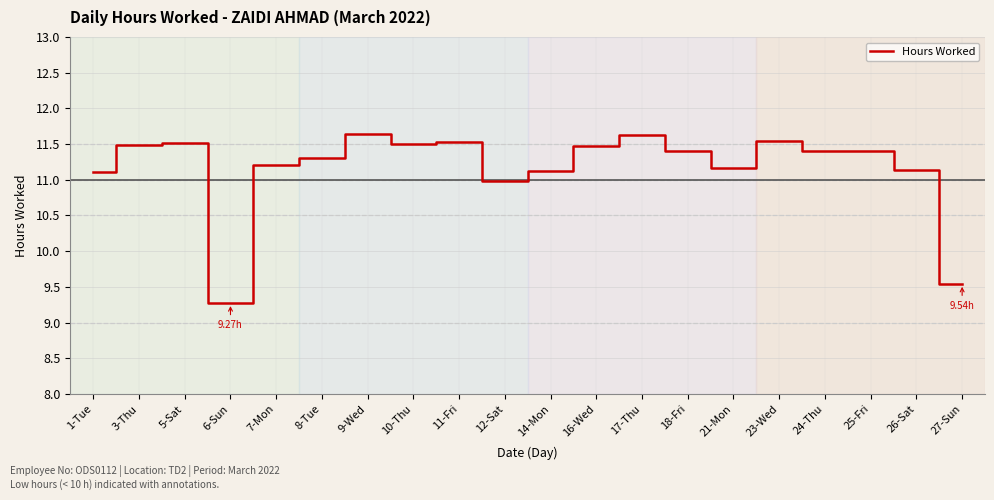

What is the difference between the maximum and minimum values?

2.4